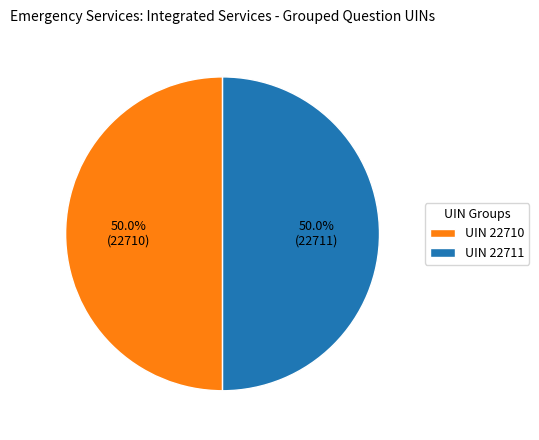

What is the ratio of the value at UIN 22710 to the value at UIN 22711?

1.0